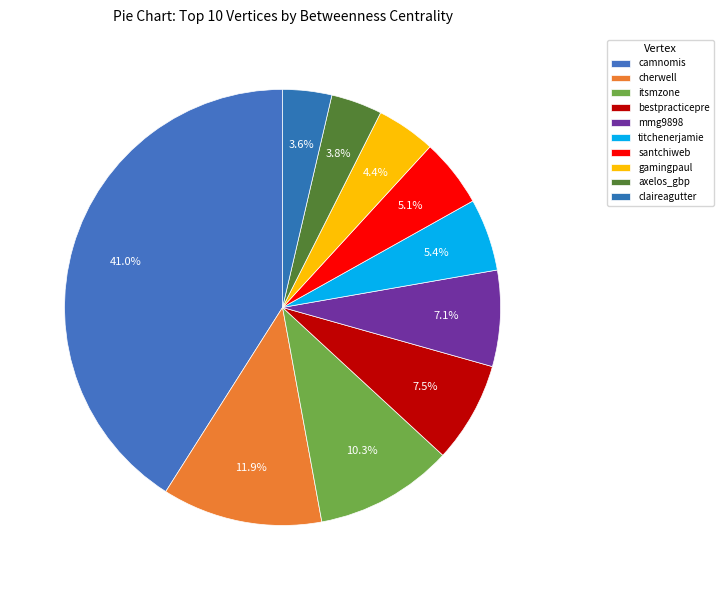

How many segments does this pie chart have?

10